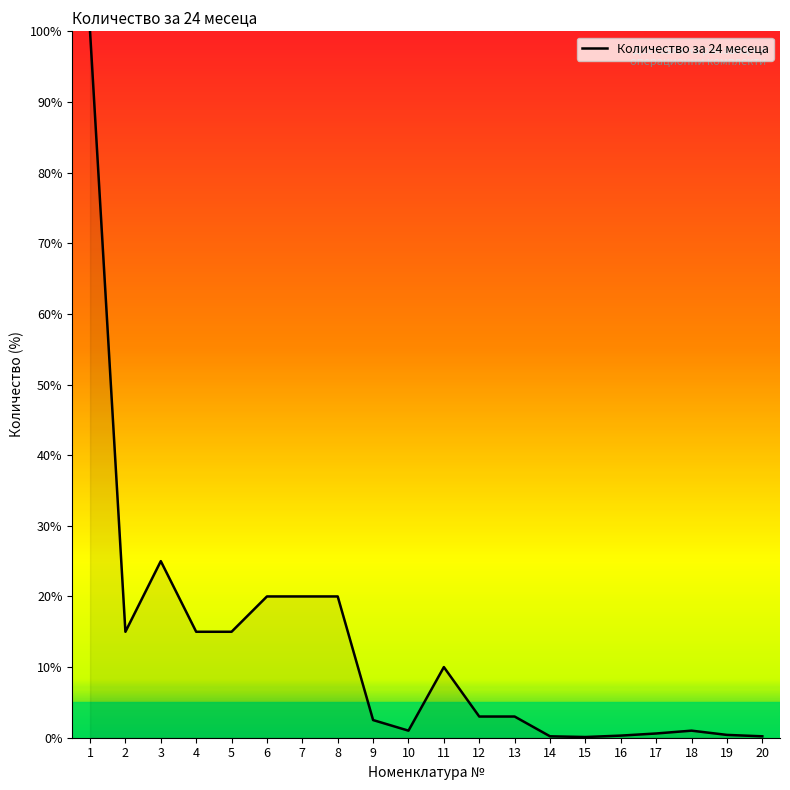

The chart shows a value of 10.9 at 8. True or false?

False